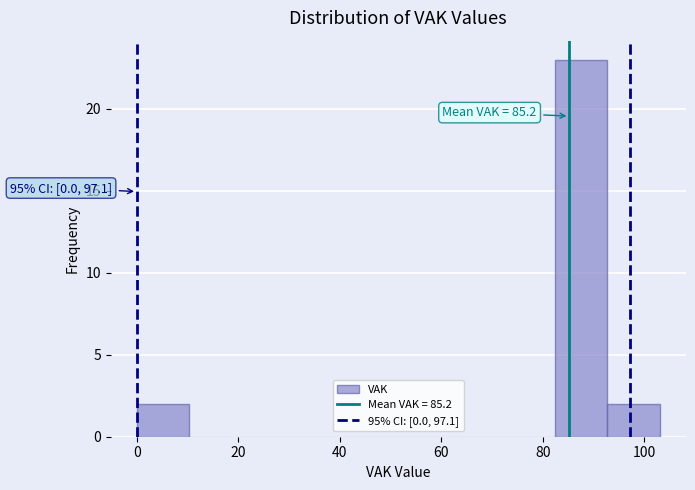

Which range on the x-axis has the tallest bar?

82 to 92